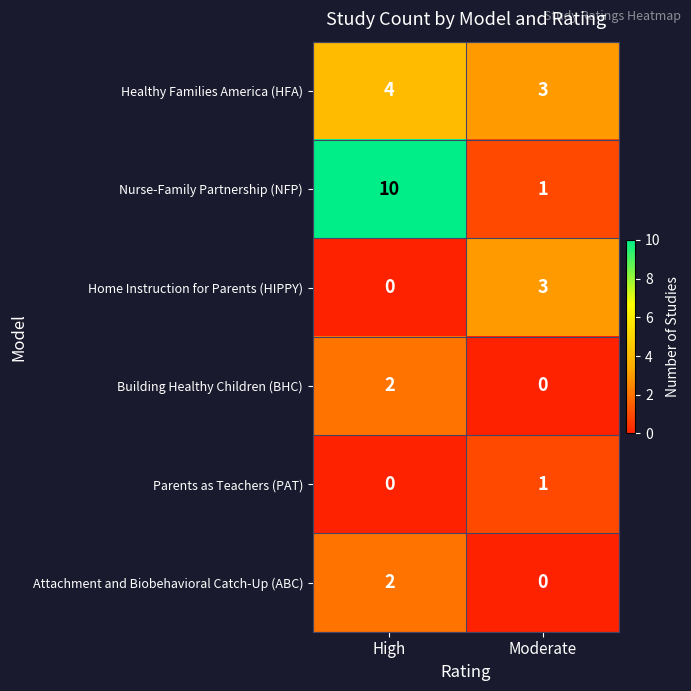

What is the total value across all series at Moderate?

8